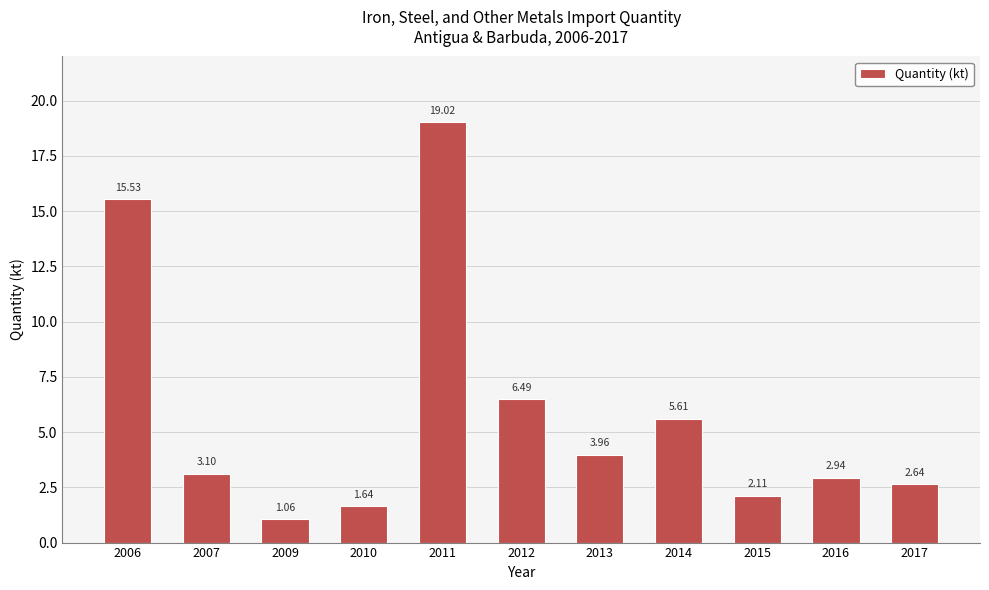

What is the difference between the maximum and minimum values?

18.0